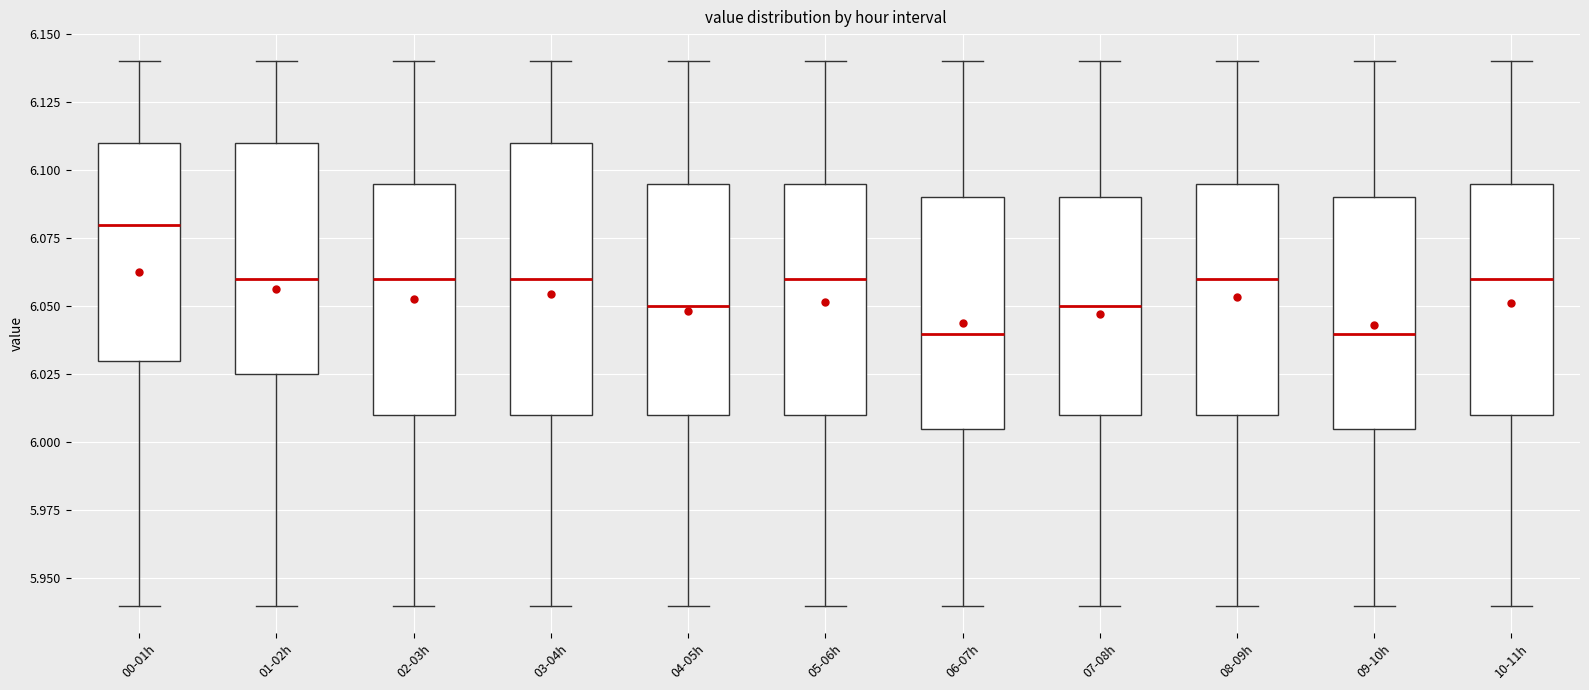

Where does the upper whisker of the box for 05-06h end on the y-axis? The values are not printed on the chart, so give them approximately, as read against the axis.

6.140